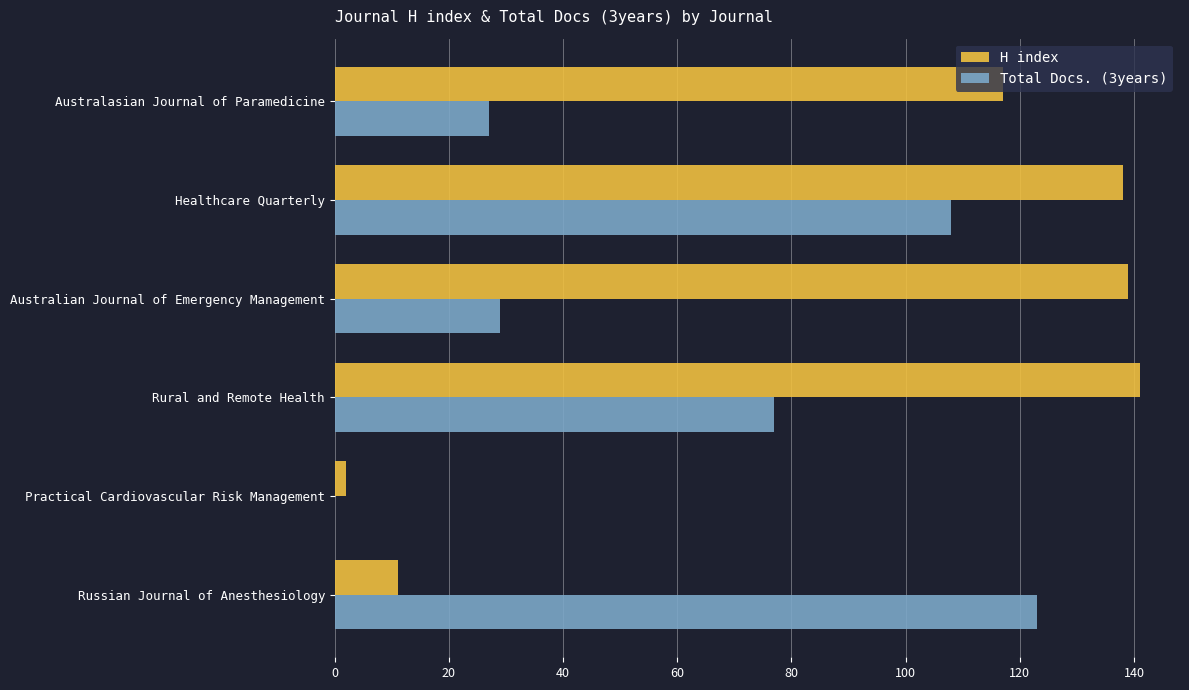

How many data points does each series have?

6